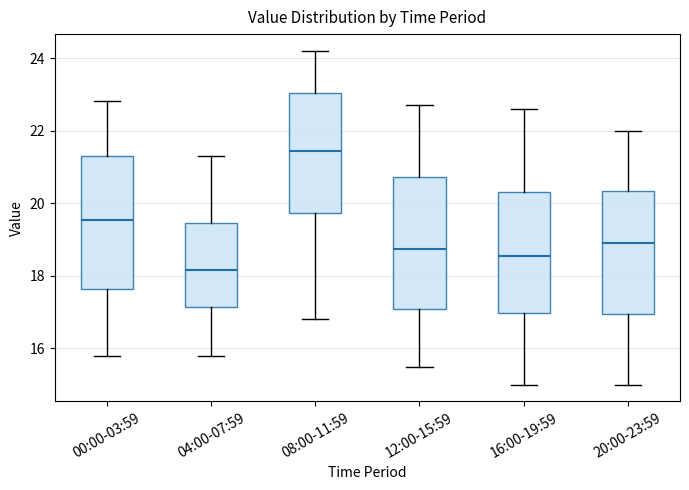

Reading left to right, transcribe this box plot: for each box, give where its median line is, the range the box spans, and where its two whiskers end, as read against the y-axis. The values are not printed on the chart, so give them approximately, as read against the axis.

00:00-03:59: median 19.6, box 17.6 to 21.4, whiskers 15.8 to 22.8
04:00-07:59: median 18.2, box 17.2 to 19.4, whiskers 15.8 to 21.4
08:00-11:59: median 21.4, box 19.8 to 23.0, whiskers 16.8 to 24.2
12:00-15:59: median 18.8, box 17.0 to 20.8, whiskers 15.6 to 22.8
16:00-19:59: median 18.6, box 17.0 to 20.4, whiskers 15.0 to 22.6
20:00-23:59: median 19.0, box 17.0 to 20.4, whiskers 15.0 to 22.0